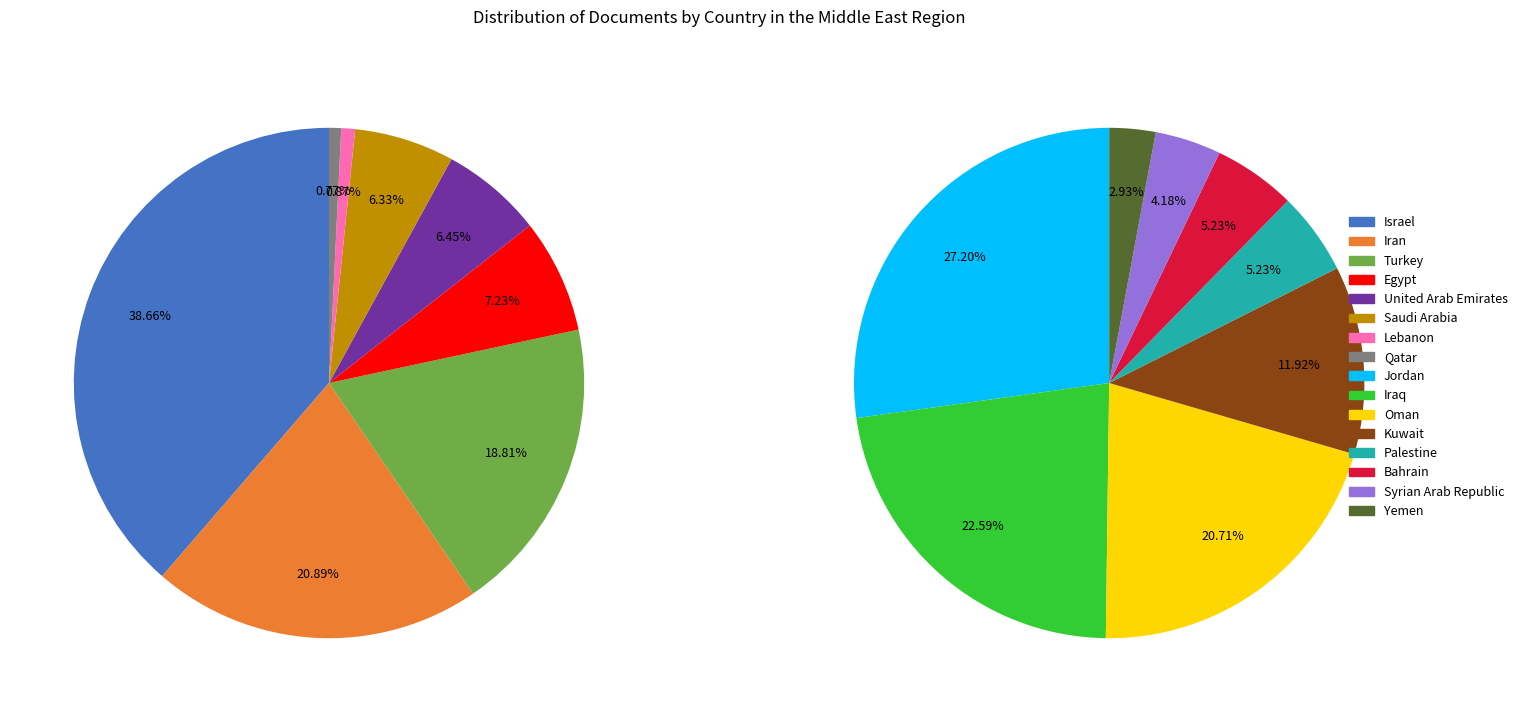

Does Bahrain represent more than half of the total?

No